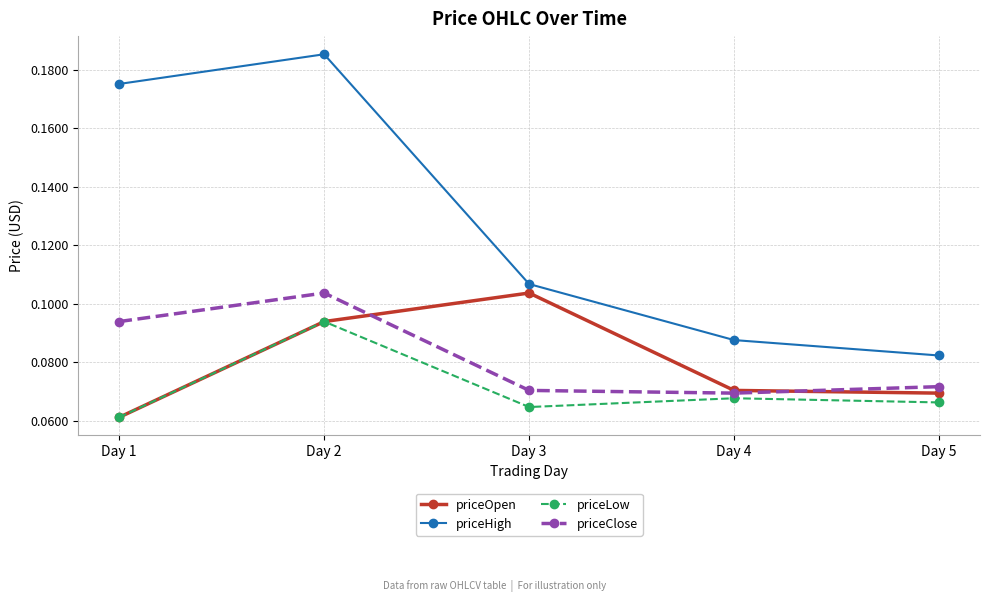

Which series has the largest range (max minus min)?

priceHigh